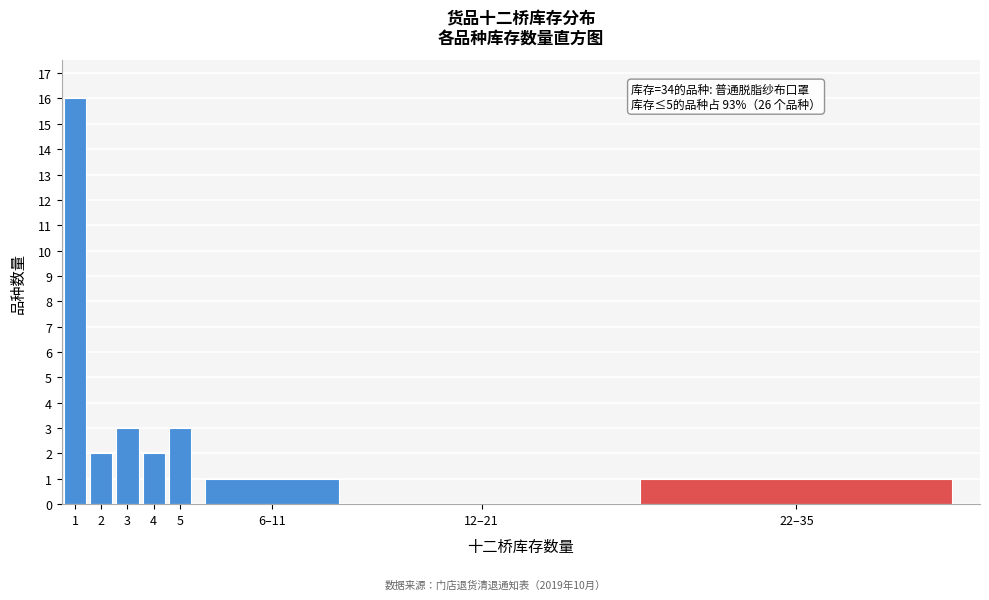

Reading left to right, extract all data points from this chart.

1=16	2=2	3=3	4=2	5=3	6–11=1	12–21=0	22–35=1